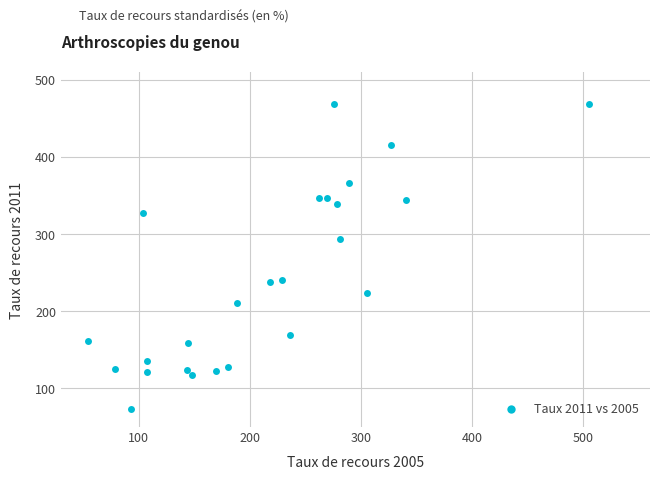

What Y value in the scatter plot is closest to 271?

293.5